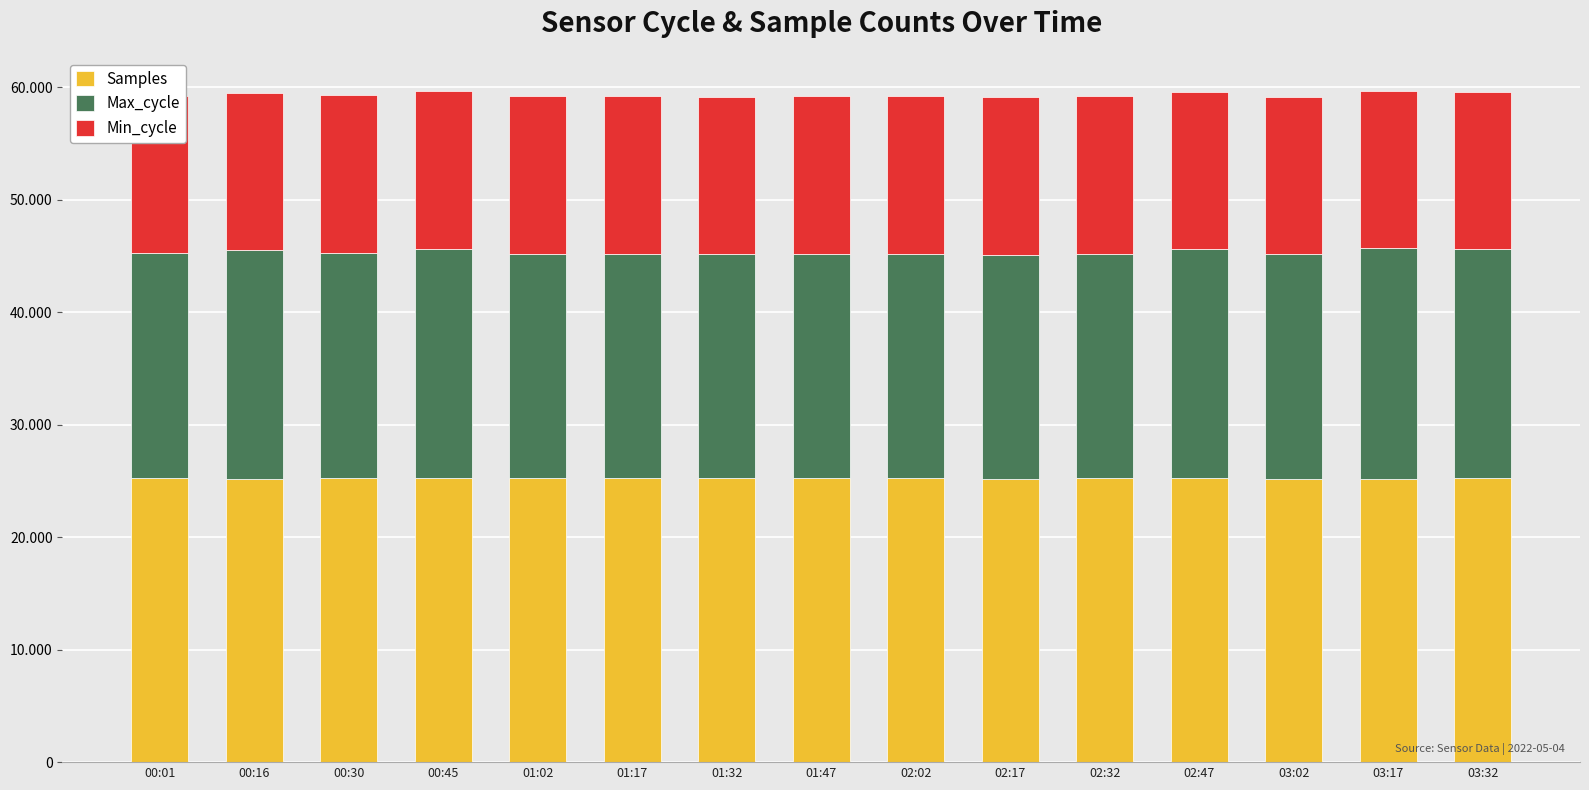

What is the lowest value of the Samples series?

25185.7